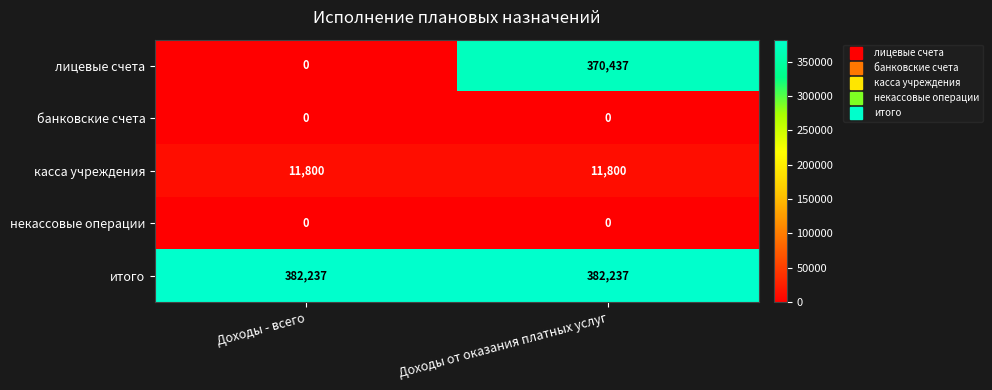

What is the difference between the highest and lowest values at Доходы - всего?

382237